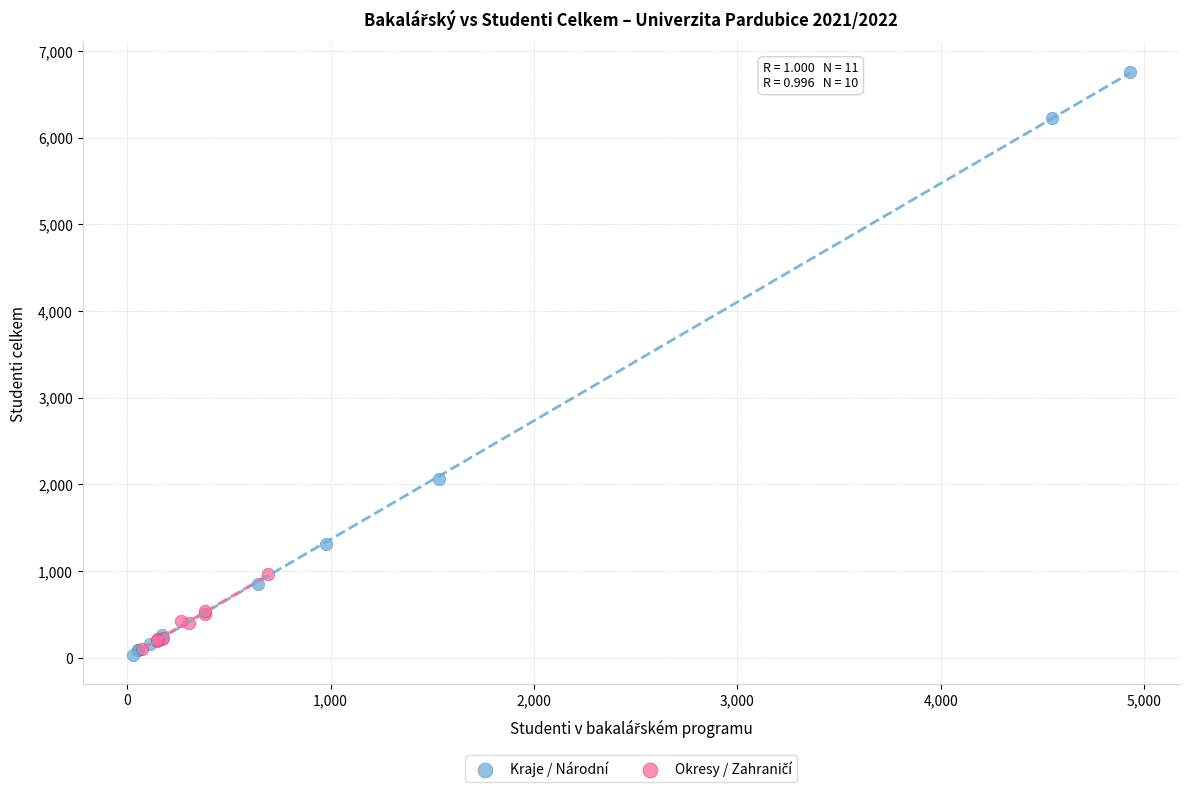

Which series has the widest spread of Y values?

Kraje / Národní